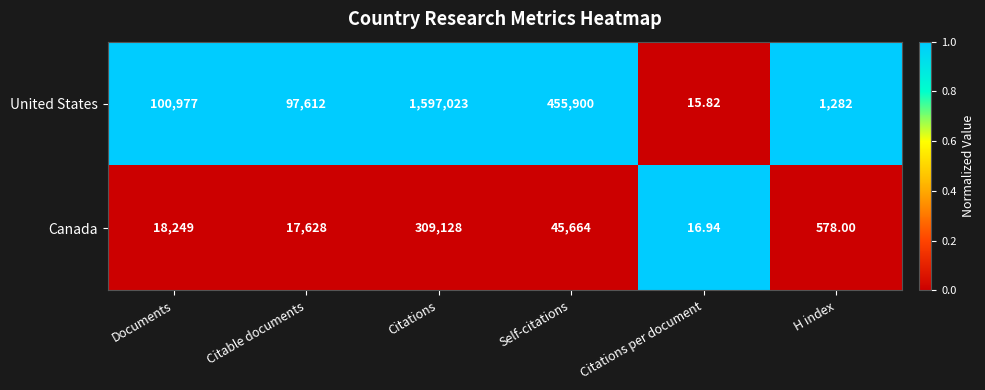

At which label does United States reach its peak?

Citations